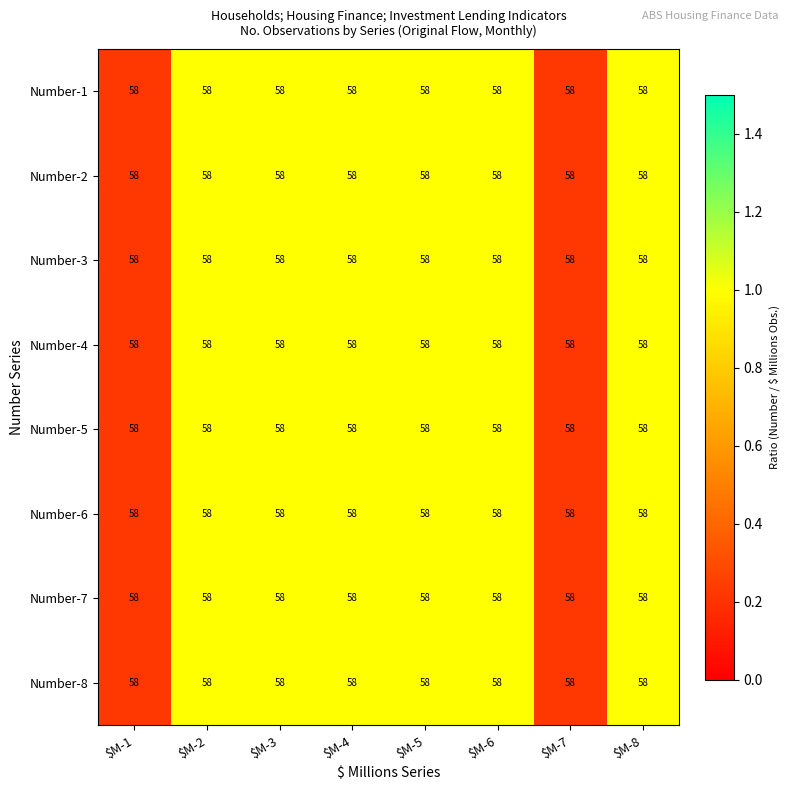

Rank the series by their maximum value, from highest to lowest.

Number-1, Number-2, Number-3, Number-4, Number-5, Number-6, Number-7, Number-8